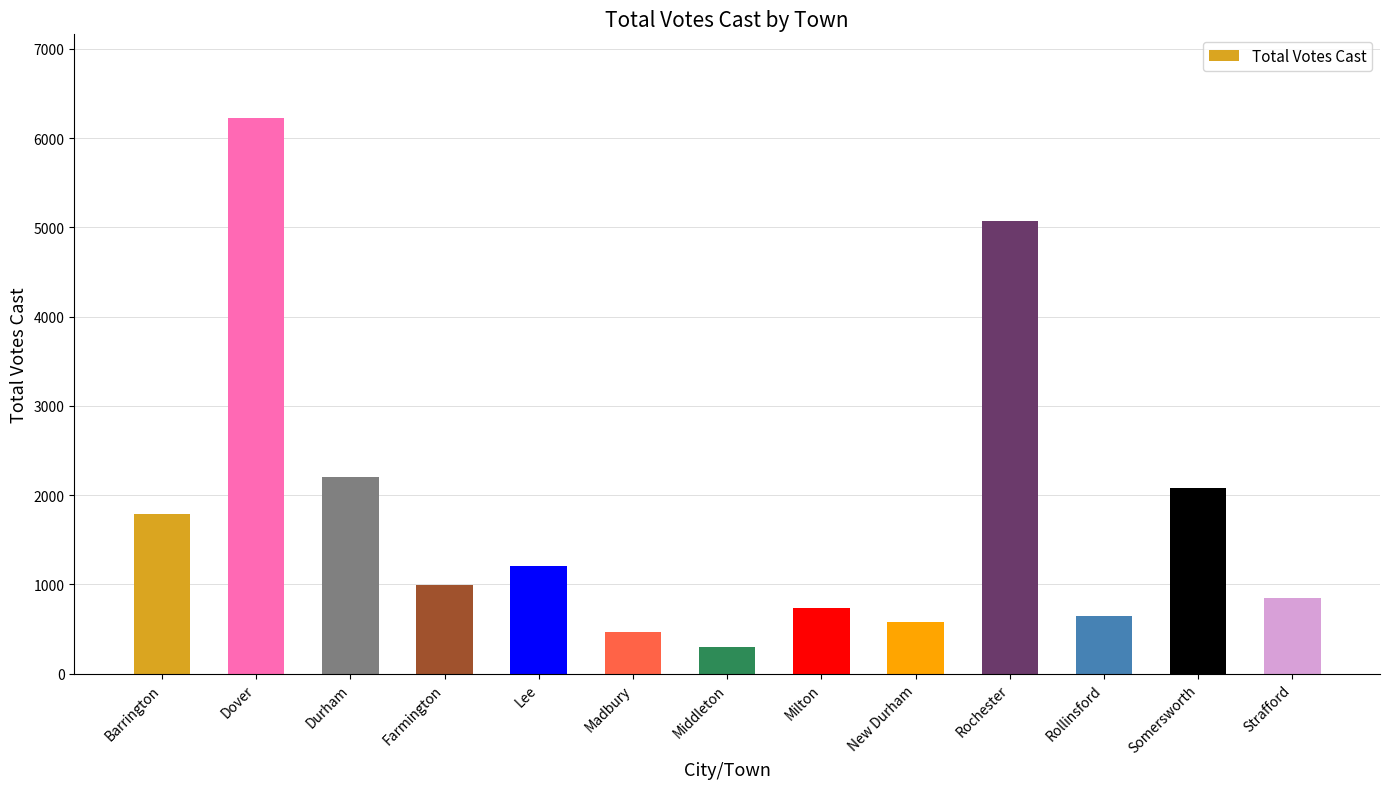

Does the chart contain any negative values?

No